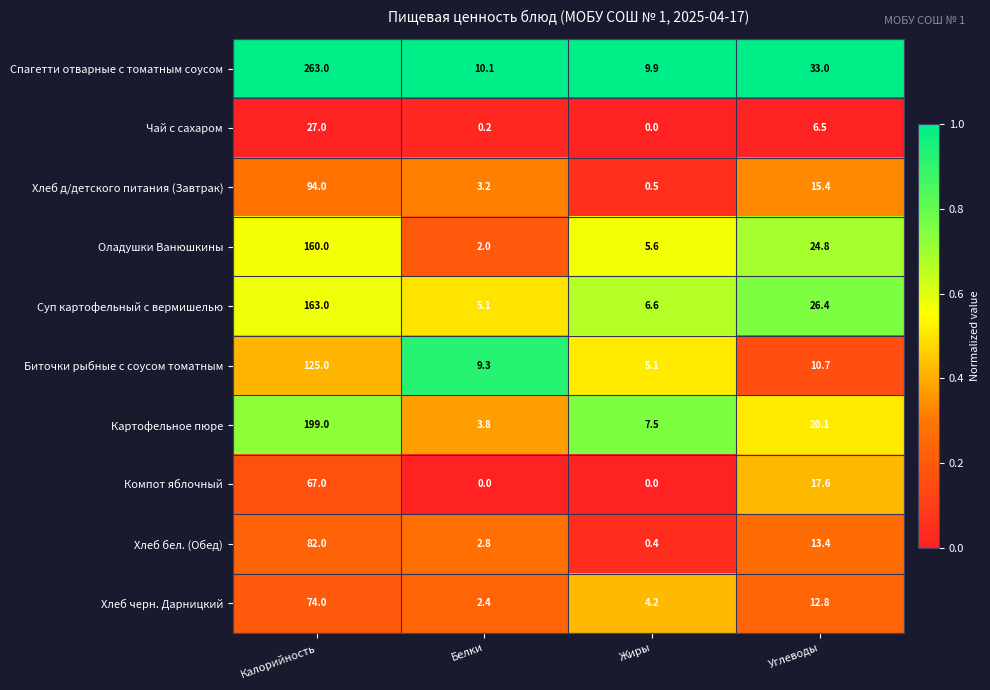

What is the spread (max minus min) of values at Углеводы?

26.5